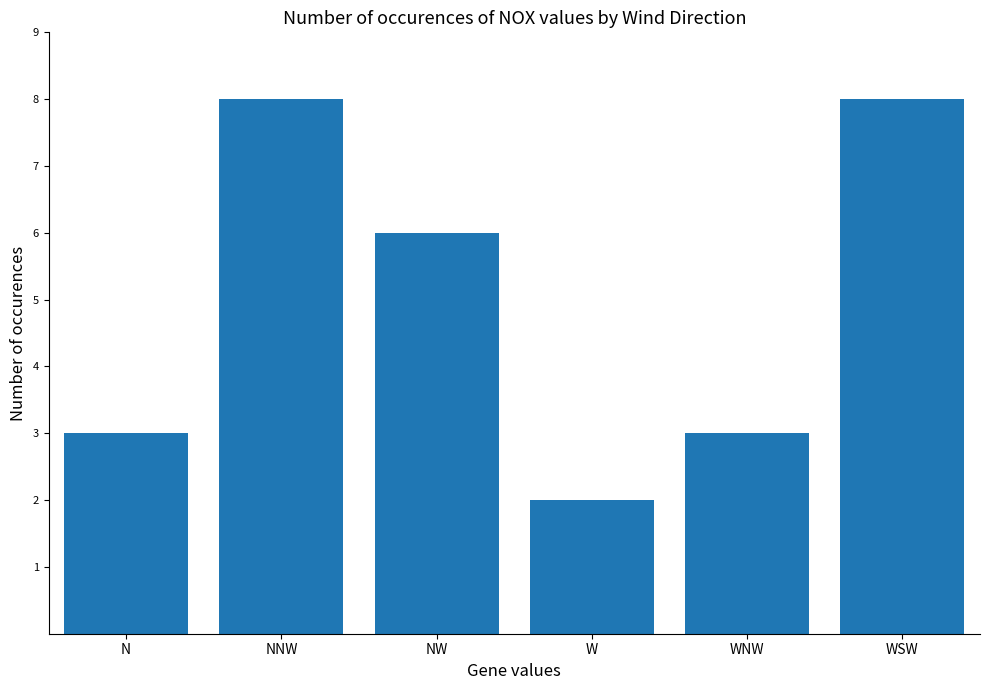

The chart shows a value of 4 at WNW. True or false?

False